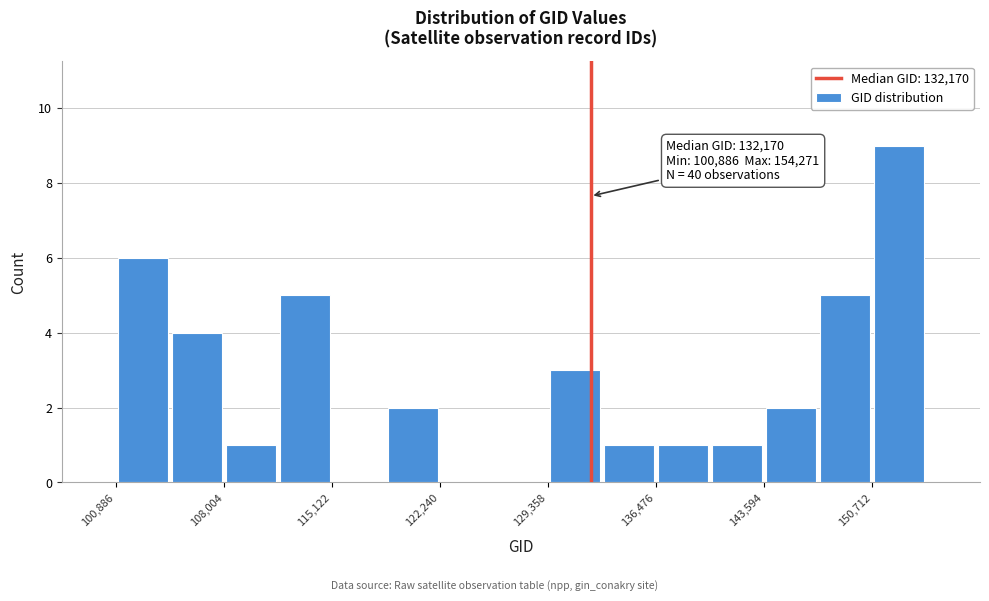

Around what value on the x-axis is the tallest bar? Give the approximate position of its centre, as read against the axis.

152000